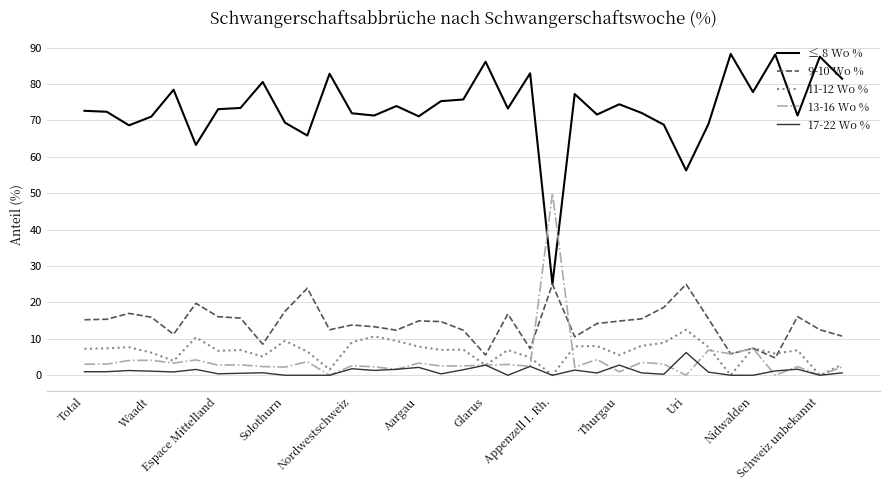

Rank the series by their maximum value, from highest to lowest.

≤ 8 Wo %, 13-16 Wo %, 9-10 Wo %, 11-12 Wo %, 17-22 Wo %